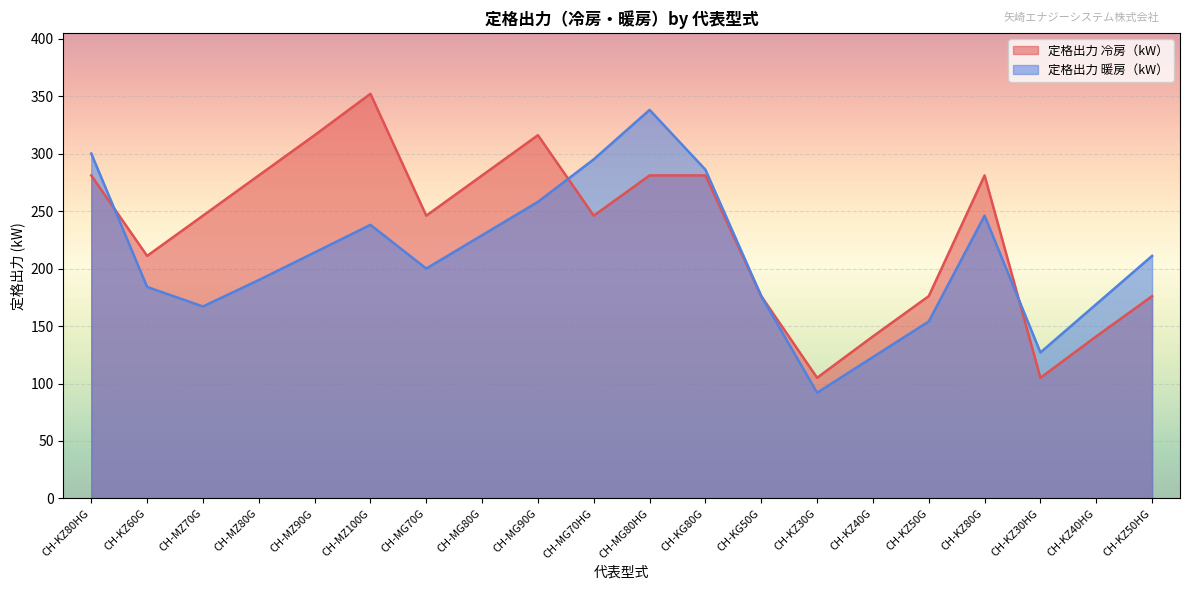

Where does the 定格出力 暖房（kW） series first go above 211?

CH-KZ80HG